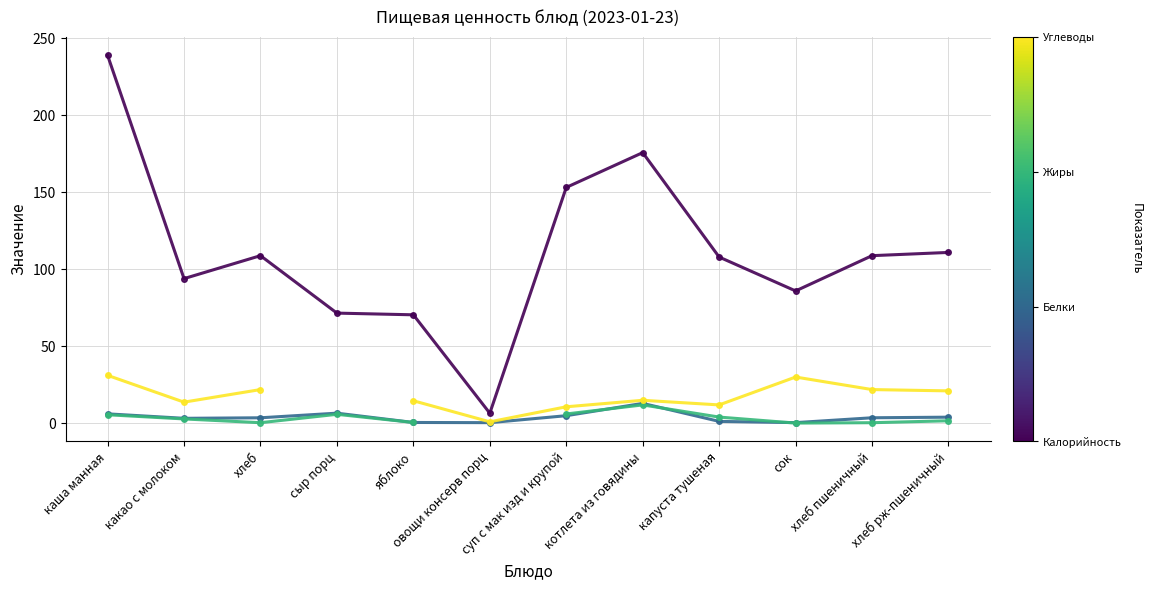

What is the value of the Белки point at the 7th from the left?

5.0